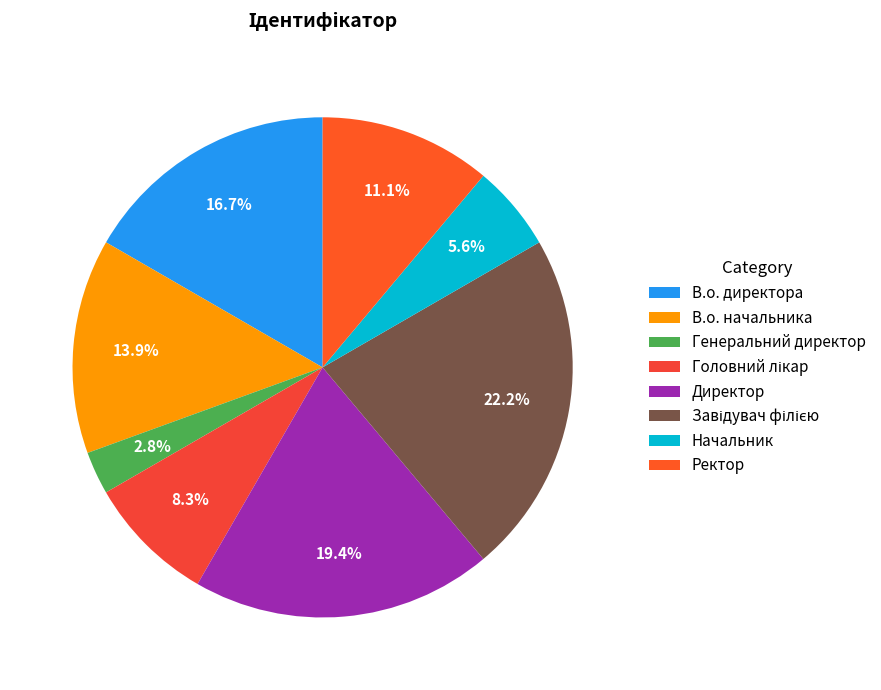

Rank the categories by value from highest to lowest.

Завідувач філією, Директор, В.о. директора, В.о. начальника, Ректор, Головний лікар, Начальник, Генеральний директор